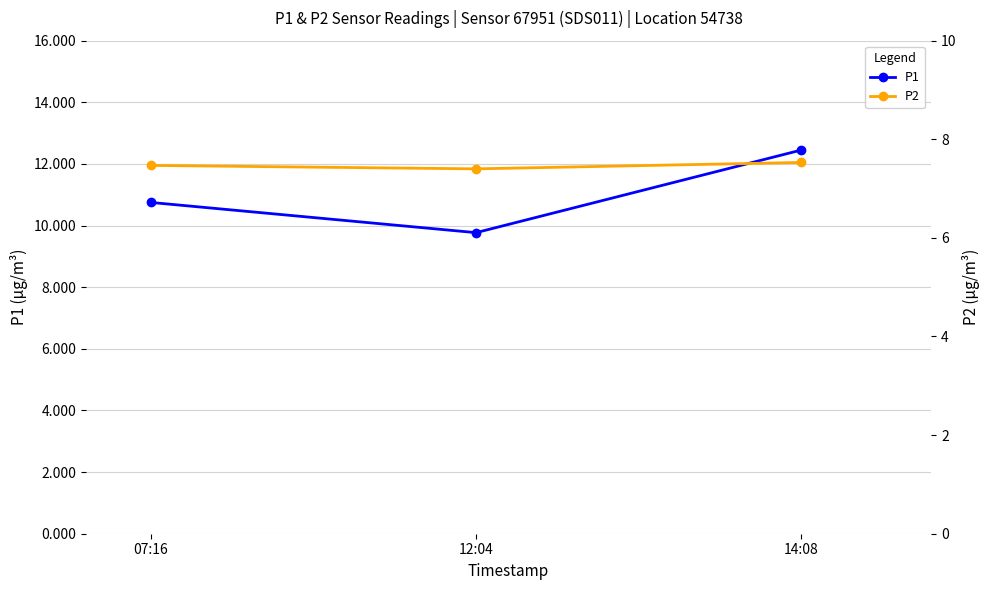

True or false: P1 has a value of 4.5 at 14:08.

False